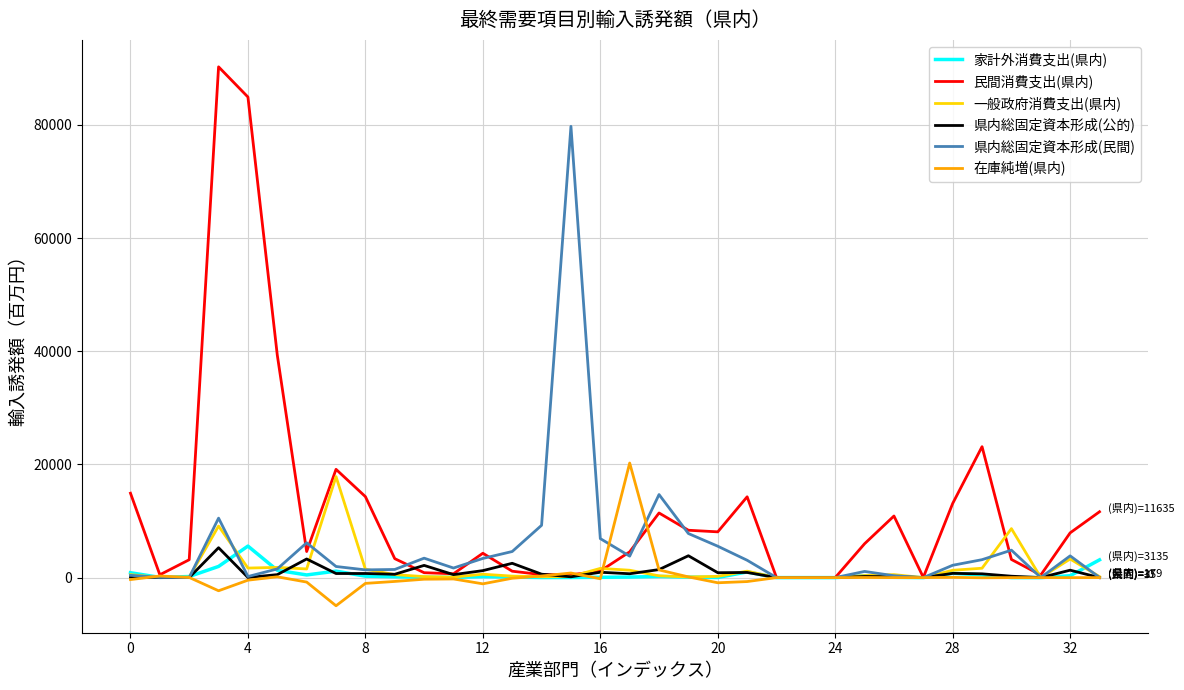

Which series has the largest range (max minus min)?

民間消費支出(県内)